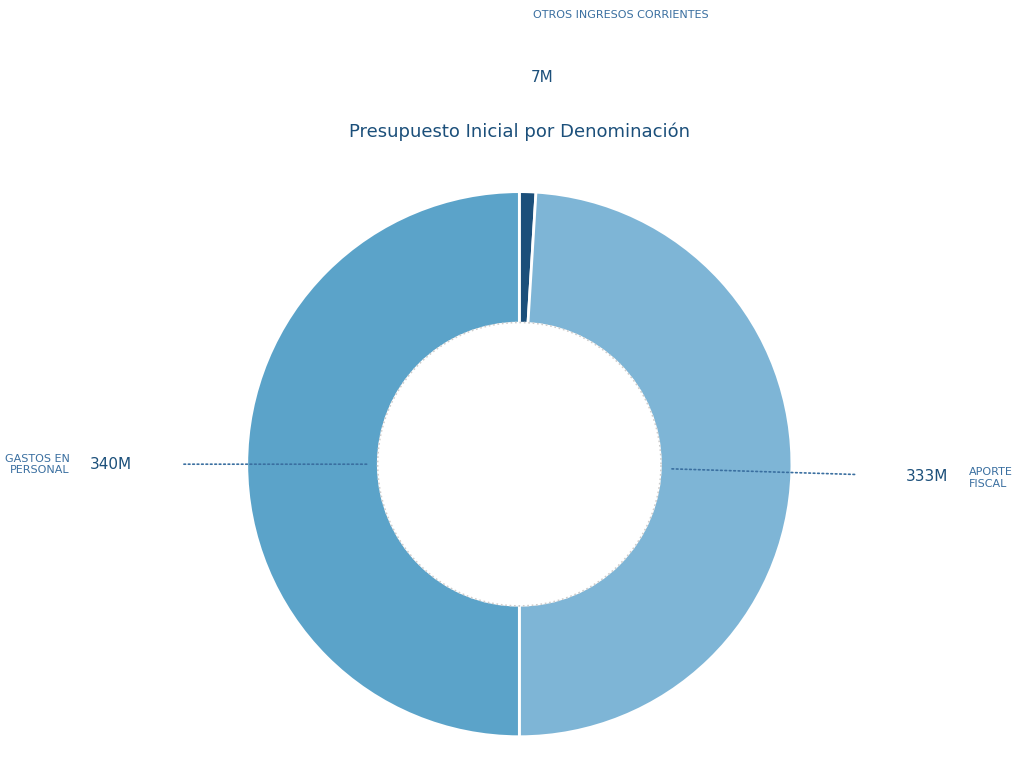

What is the smallest slice in the pie chart?

OTROS INGRESOS CORRIENTES